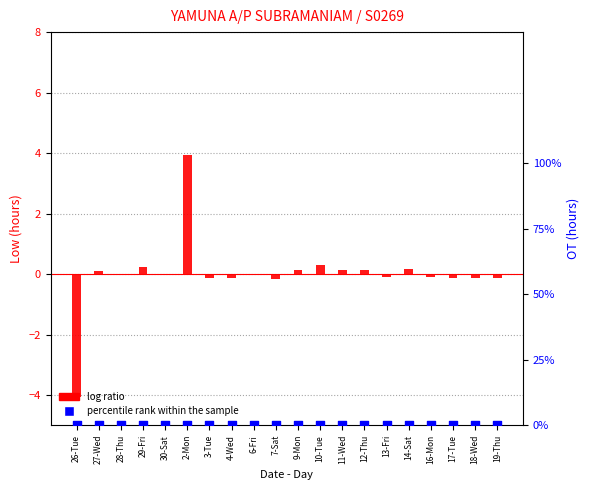

What is the total value across all series at 16-Mon?

-0.1